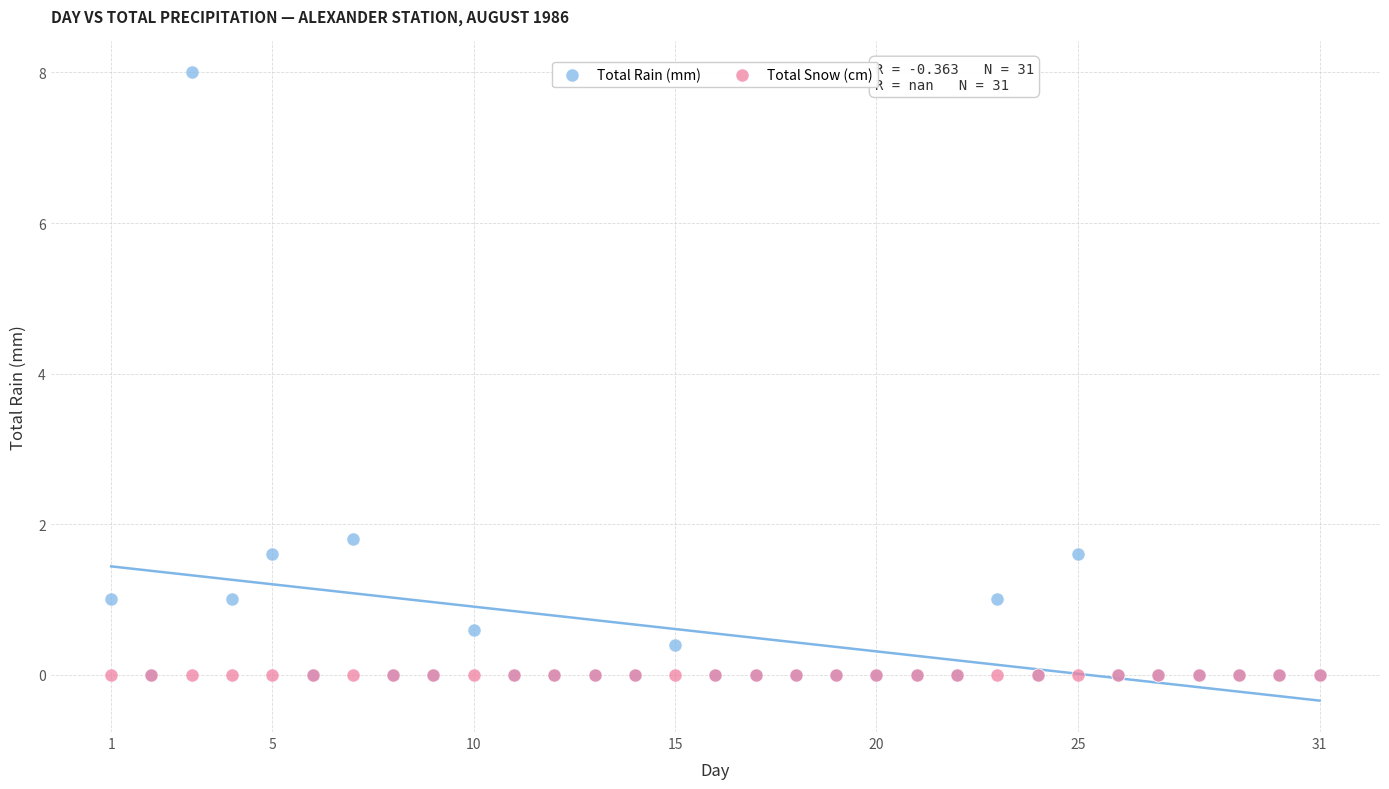

Which series contains the highest Y value?

Total Rain (mm)